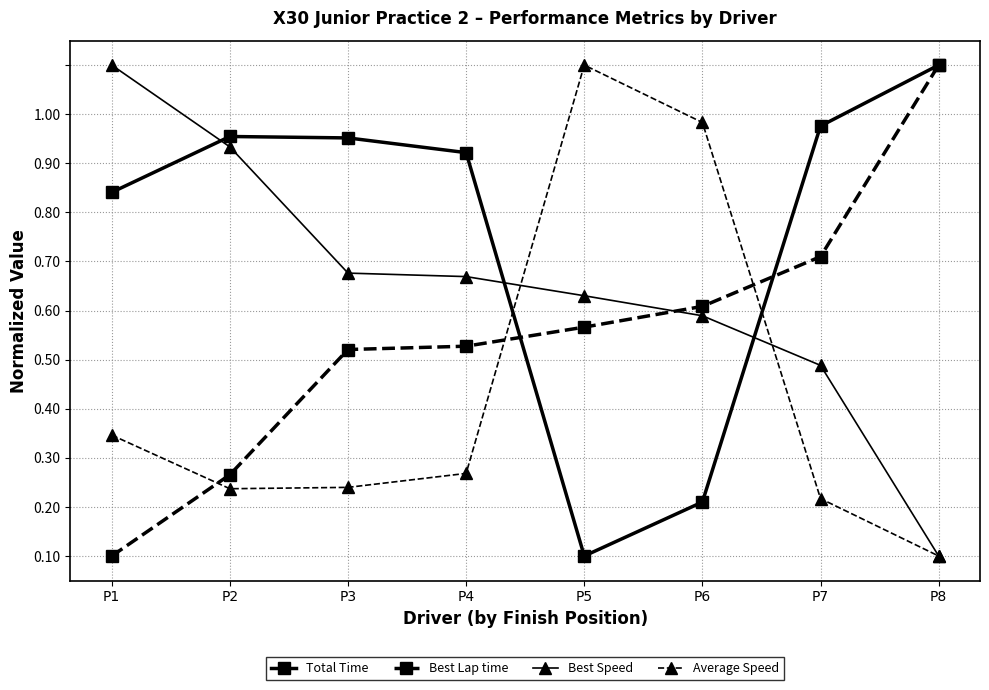

What is the value of the Best Speed point at the 2nd from the left?

0.8